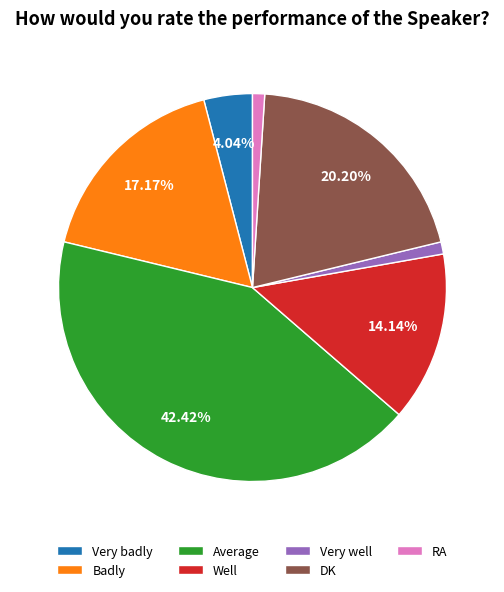

What percentage is the Badly slice, to the nearest percent?

17%